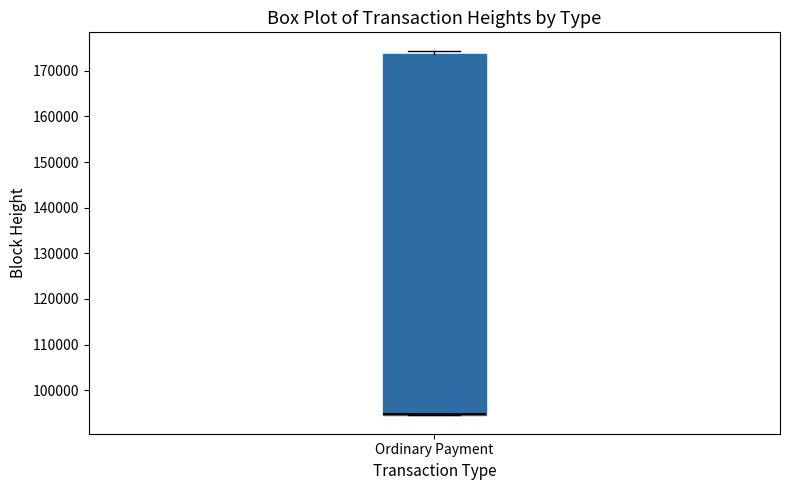

Transcribe this box plot: give where the median line is, the range the box spans, and where the two whiskers end, as read against the y-axis. The values are not printed on the chart, so give them approximately, as read against the axis.

median 95000 (drawn on the box's lower edge), box 95000 to 174000, whiskers 94000 to 174000 (just above the box's upper edge)